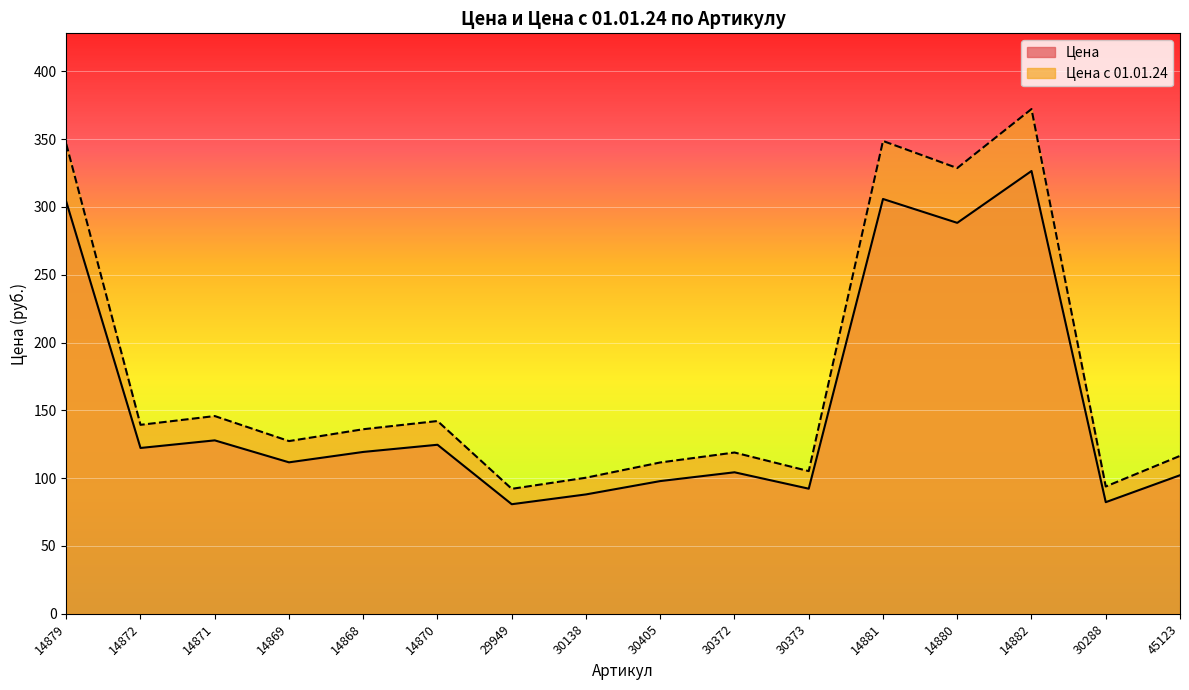

At which label does Цена reach its minimum?

29949